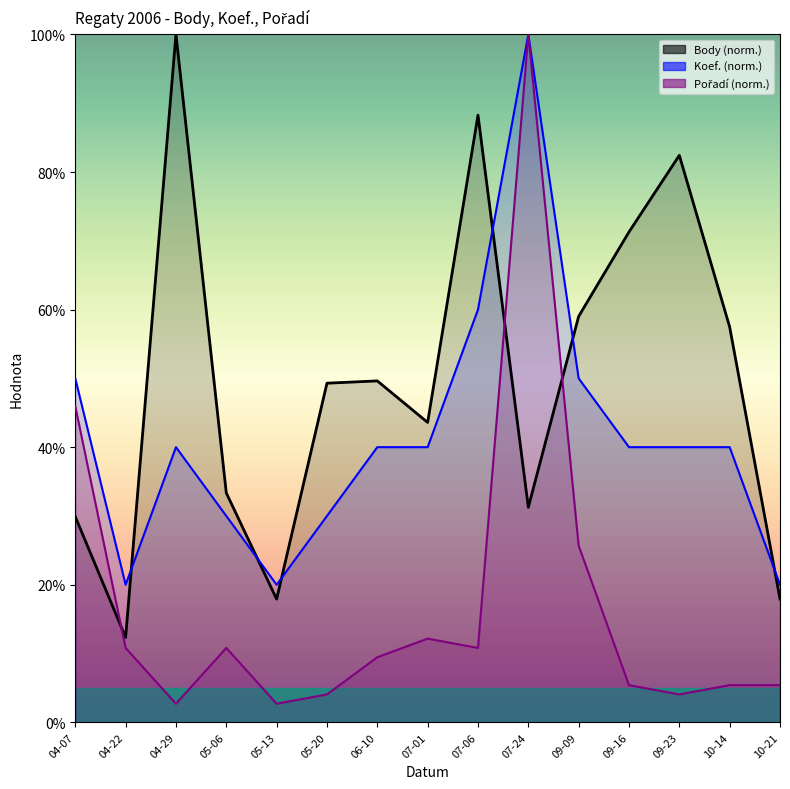

What are all the series names shown in the legend?

Body, Koef., Pořadí